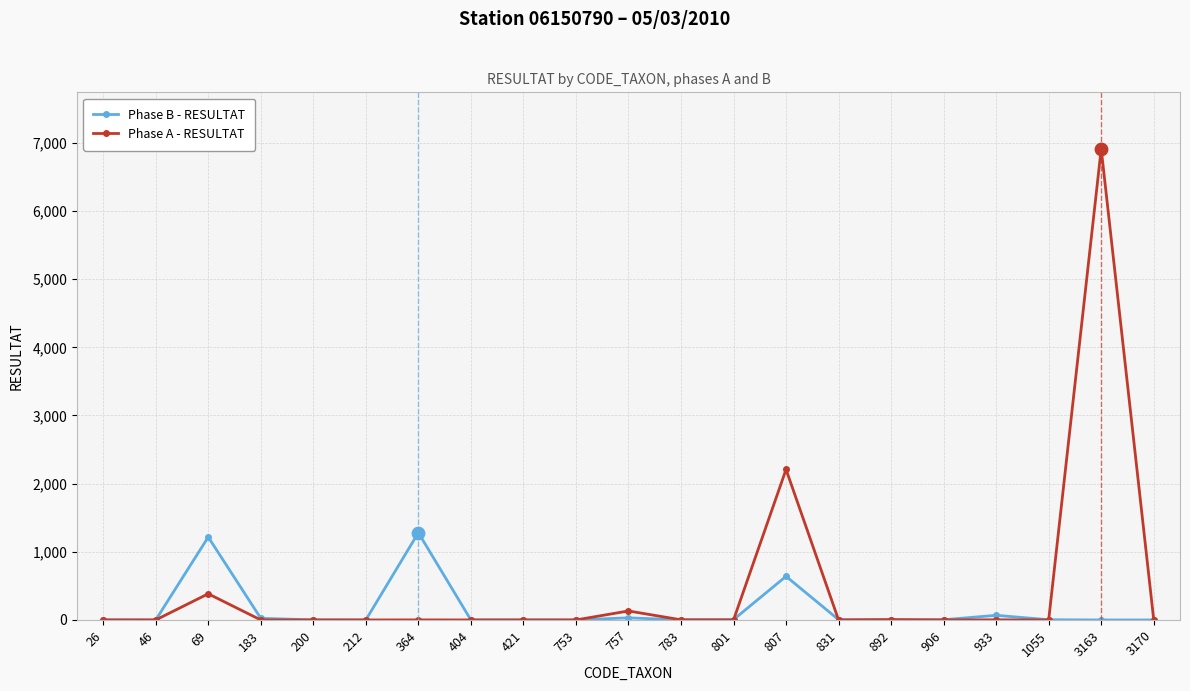

Which series has the widest spread of values?

Phase A - RESULTAT